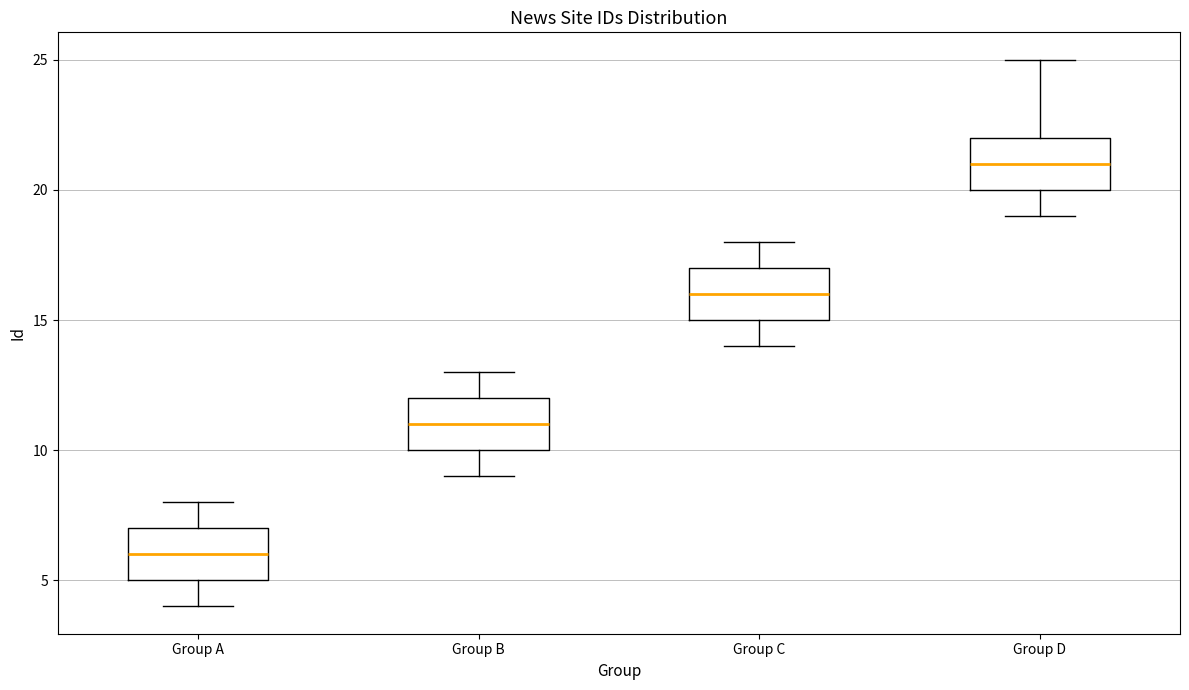

Where does the upper whisker of the box for Group C end on the y-axis? The values are not printed on the chart, so give them approximately, as read against the axis.

18